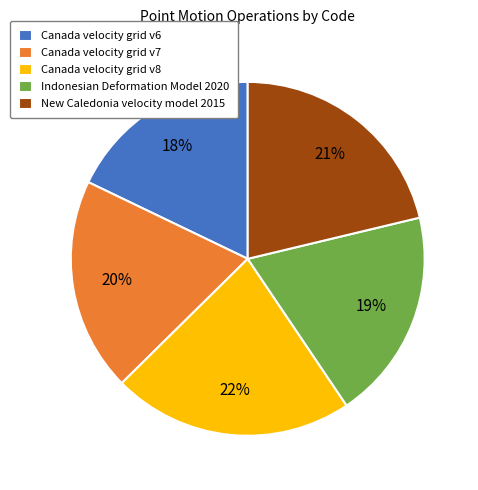

Does Canada velocity grid v7 account for over 50% of the chart?

No